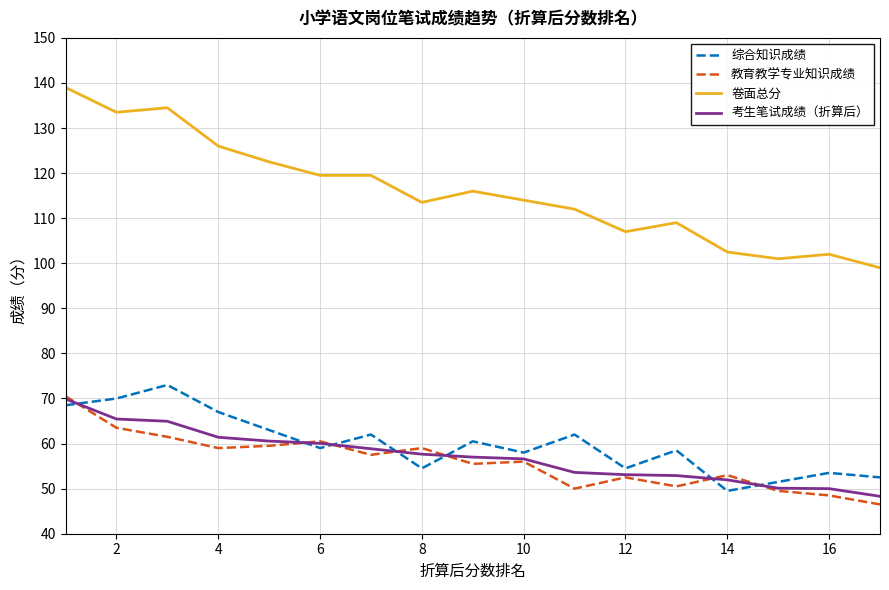

True or false: 教育教学专业知识成绩 and 卷面总分 intersect in this chart.

False